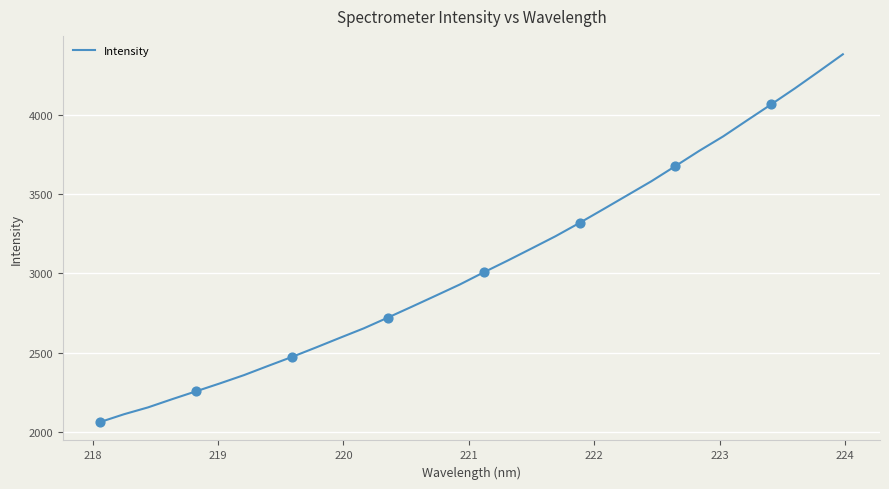

What is the difference between the maximum and minimum values?

2317.2